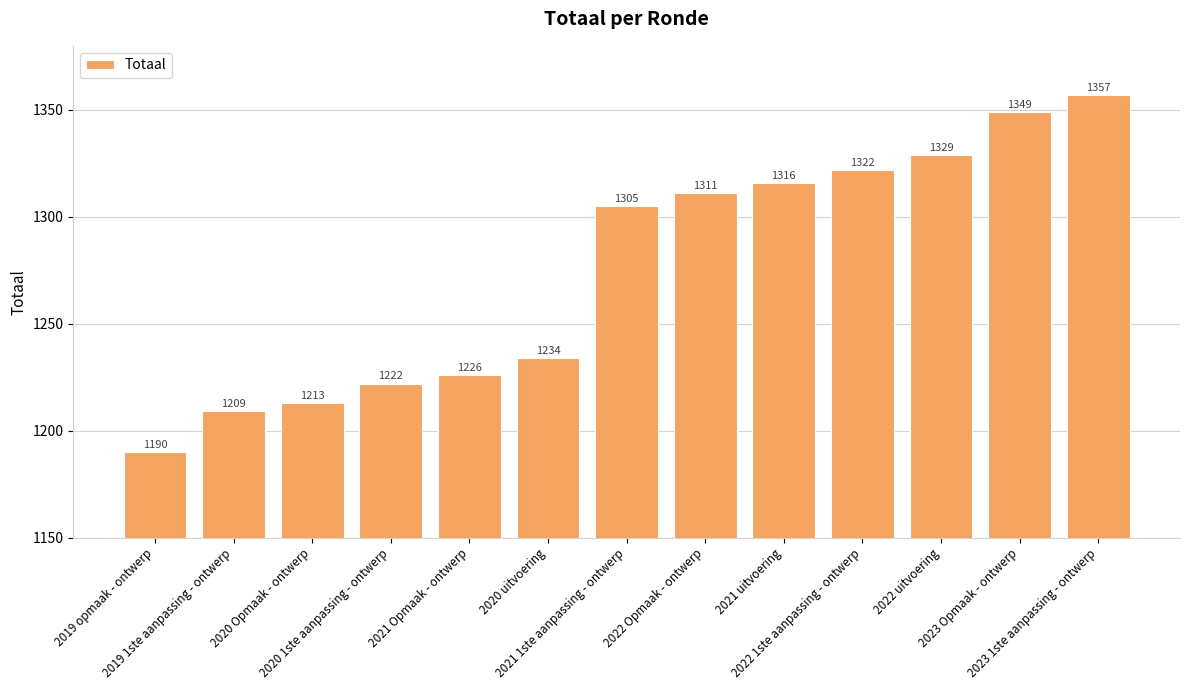

Where is the data nearest to the value 1273?

2021 1ste aanpassing - ontwerp